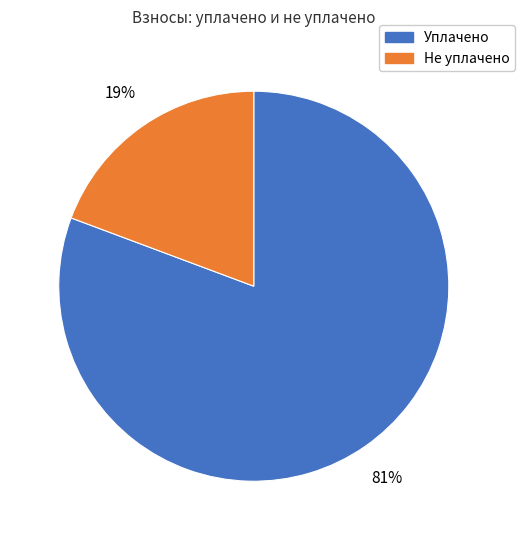

Does any single category account for the majority?

Yes